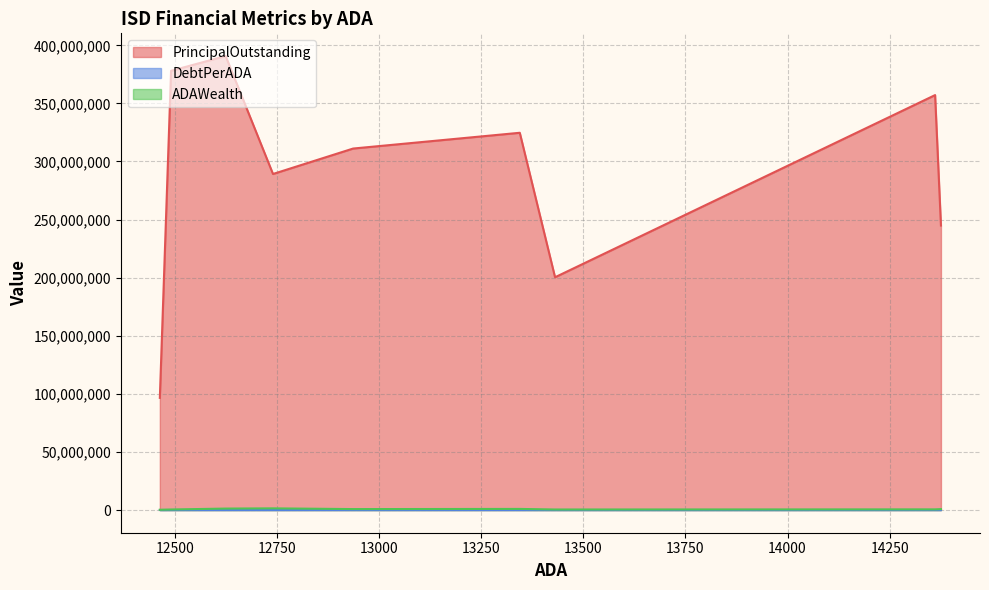

Rank the categories by ADAWealth value from highest to lowest.

Grapevine-Colleyville ISD, Coppell ISD, College Station ISD, Magnolia ISD, Bryan ISD, Schertz-Cibolo-U City ISD, Belton ISD, Abilene ISD, Mission CISD